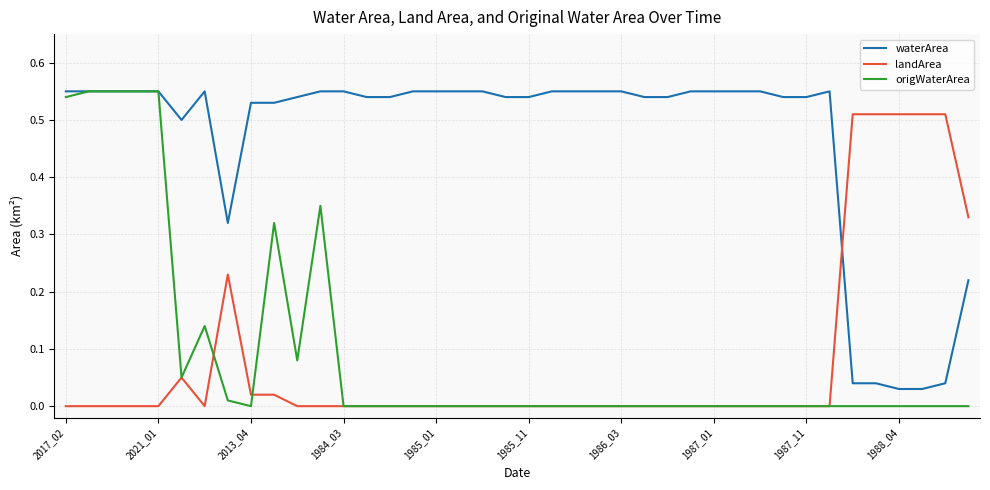

Which series has the largest total across all categories?

waterArea